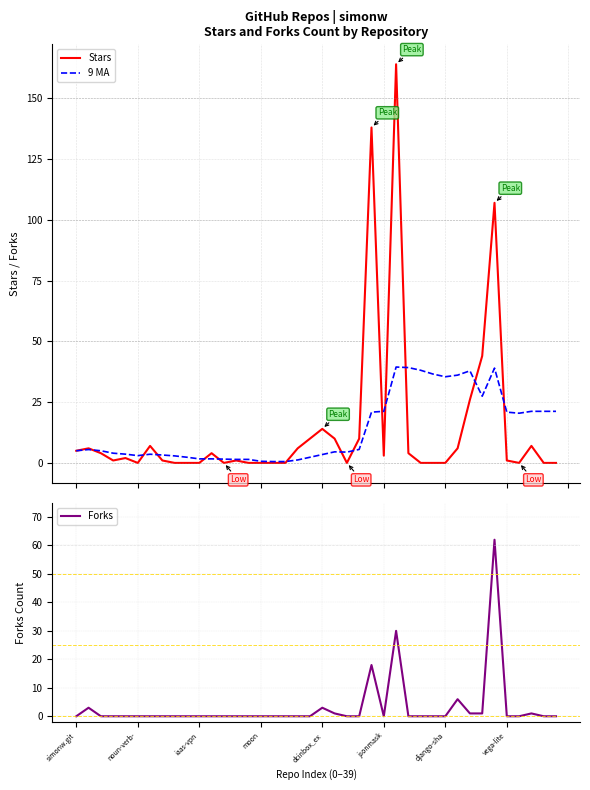

What is the lowest value of the 9 MA series?

0.6